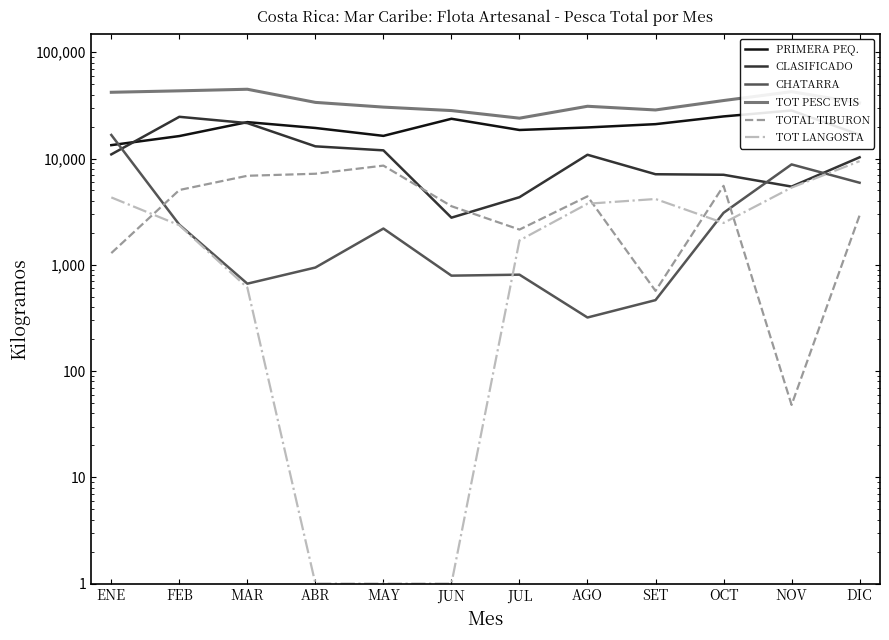

What is the average value of the TOTAL TIBURON series?

4012